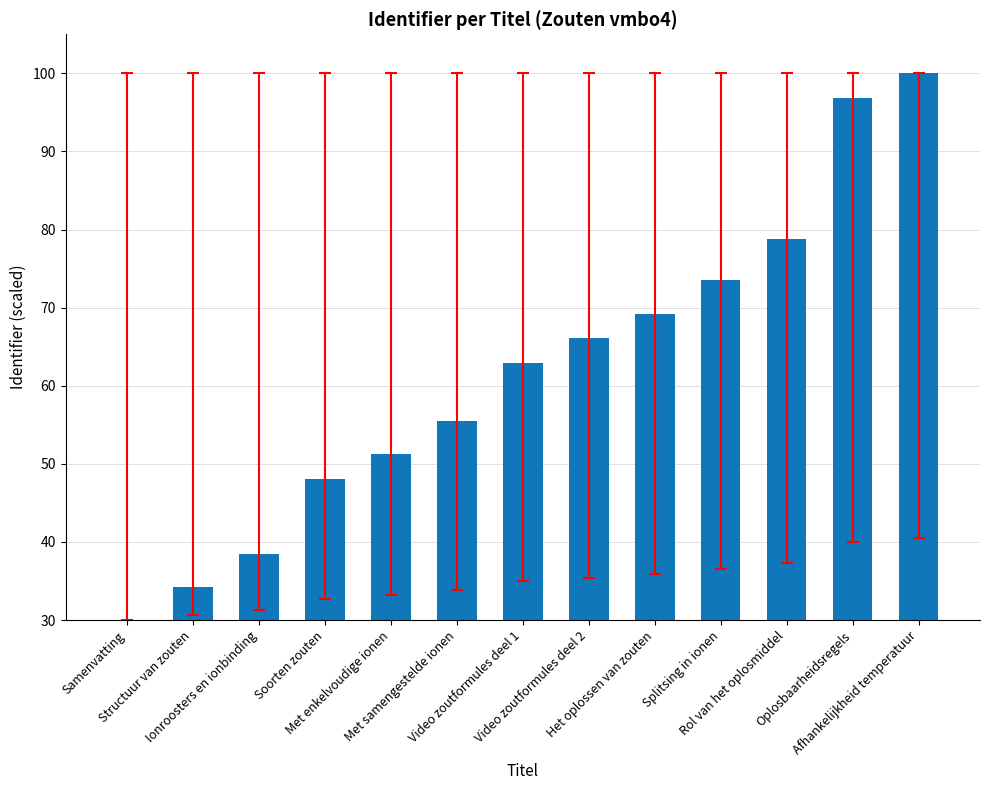

Rank the categories by value from highest to lowest.

Afhankelijkheid temperatuur, Oplosbaarheidsregels, Rol van het oplosmiddel, Splitsing in ionen, Het oplossen van zouten, Video zoutformules deel 2, Video zoutformules deel 1, Met samengestelde ionen, Met enkelvoudige ionen, Soorten zouten, Ionroosters en ionbinding, Structuur van zouten, Samenvatting